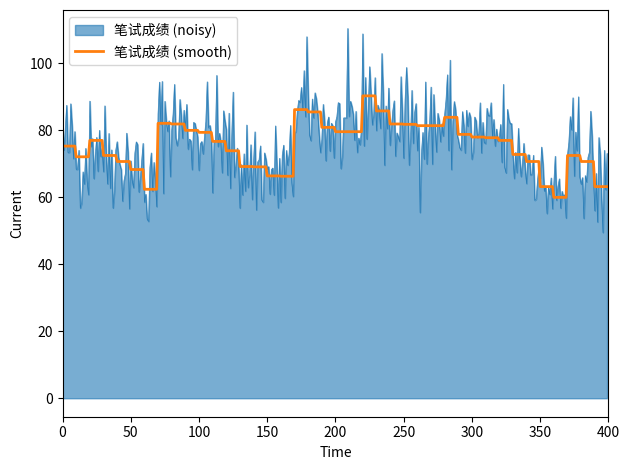

Rank the series by their maximum value, from highest to lowest.

笔试成绩 (noisy), 笔试成绩 (smooth)